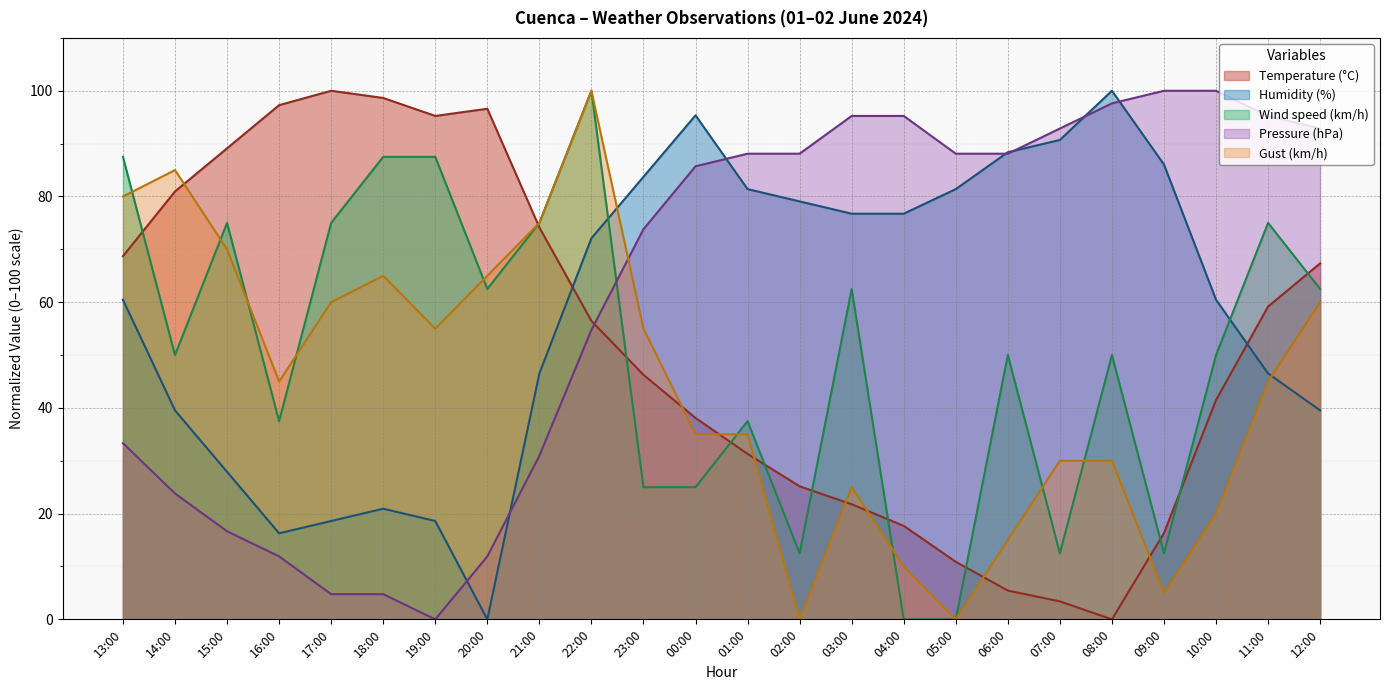

Reading left to right, list all the values displayed in this chart.

Temperature (°C): 68.7	81.0	89.1	97.3	100.0	98.6	95.2	96.6	74.1	56.5	46.3	38.1	31.3	25.2	21.8	17.7	10.9	5.4	3.4	0.0	16.3	41.5	59.2	67.3
Humidity (%): 60.5	39.5	27.9	16.3	18.6	20.9	18.6	0.0	46.5	72.1	83.7	95.3	81.4	79.1	76.7	76.7	81.4	88.4	90.7	100.0	86.0	60.5	46.5	39.5
Wind speed (km/h): 87.5	50.0	75.0	37.5	75.0	87.5	87.5	62.5	75.0	100.0	25.0	25.0	37.5	12.5	62.5	0.0	0.0	50.0	12.5	50.0	12.5	50.0	75.0	62.5
Pressure (hPa): 33.3	23.8	16.7	11.9	4.8	4.8	0.0	11.9	31.0	54.8	73.8	85.7	88.1	88.1	95.2	95.2	88.1	88.1	92.9	97.6	100.0	100.0	95.2	92.9
Gust (km/h): 80.0	85.0	70.0	45.0	60.0	65.0	55.0	65.0	75.0	100.0	55.0	35.0	35.0	0.0	25.0	10.0	0.0	15.0	30.0	30.0	5.0	20.0	45.0	60.0